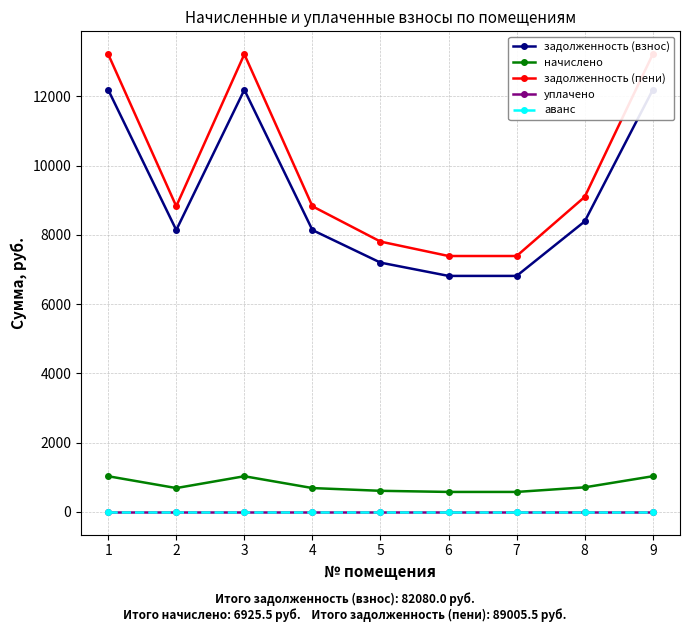

What is the average value of the задолженность (взнос) series?

9120.0